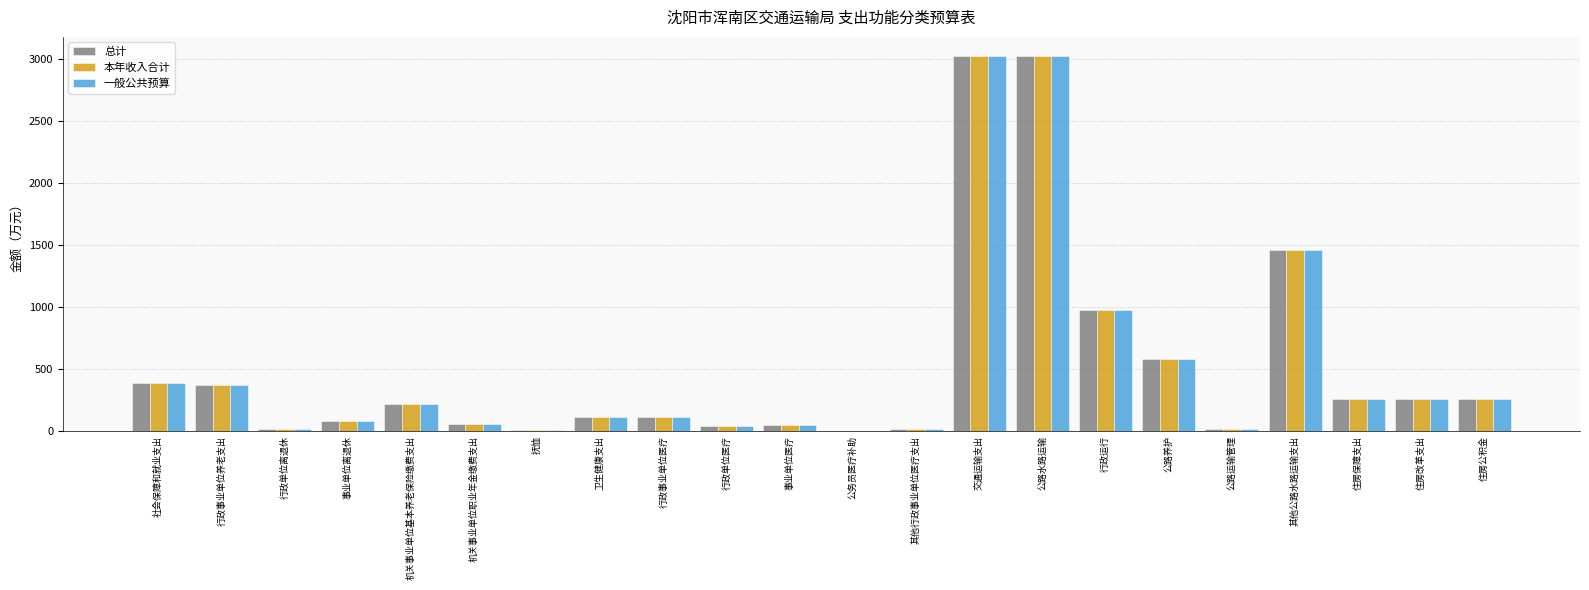

The 一般公共预算 series shows 47.9 at 事业单位医疗. True or false?

True